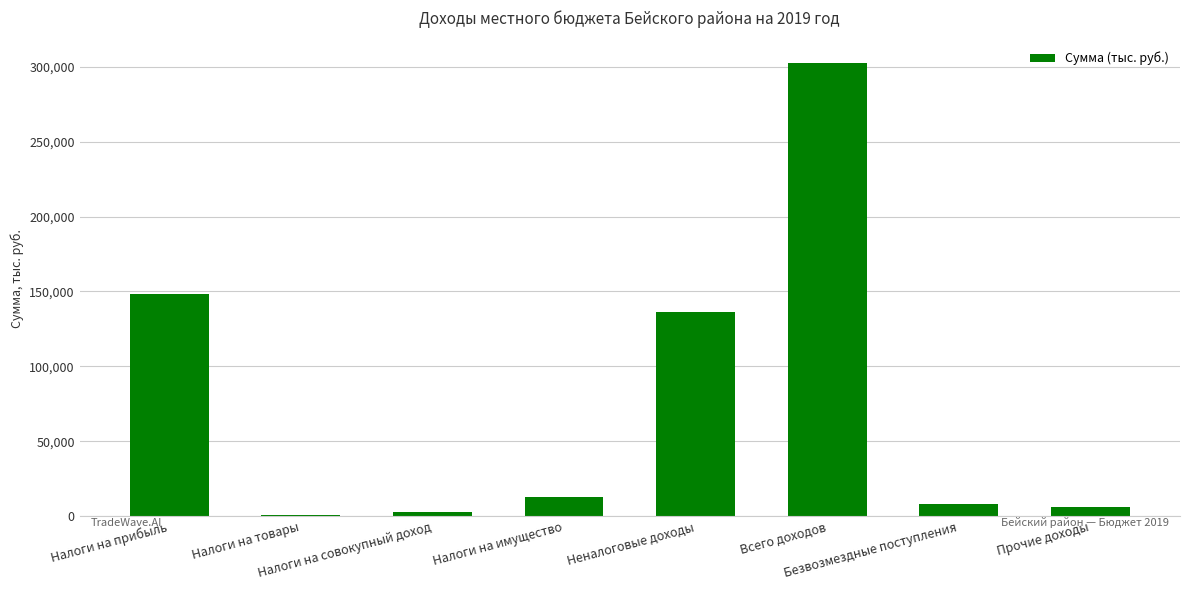

Reading left to right, transcribe all the data shown in this chart.

148514.0	1137.9	3000.0	12680.0	136606.9	302391.8	8000.0	6252.0